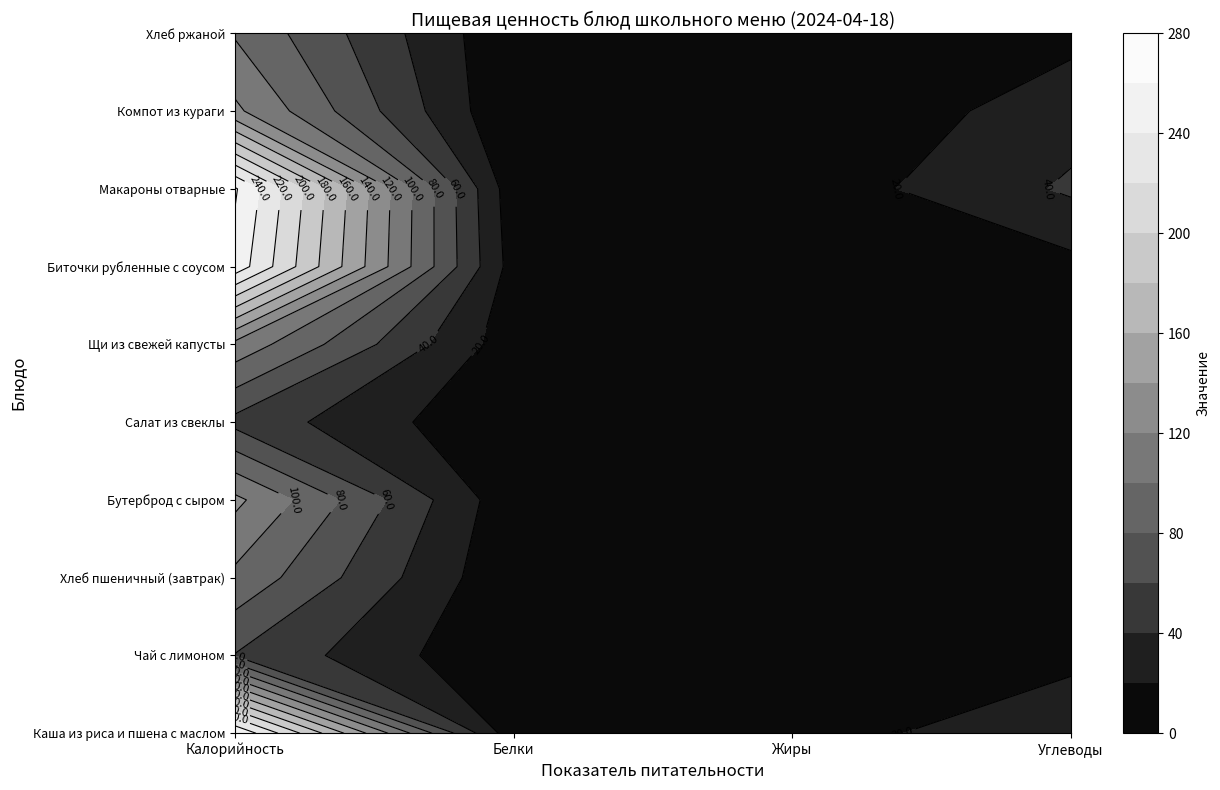

Is it true that Хлеб пшеничный (завтрак) equals 95.2 at Калорийность?

True